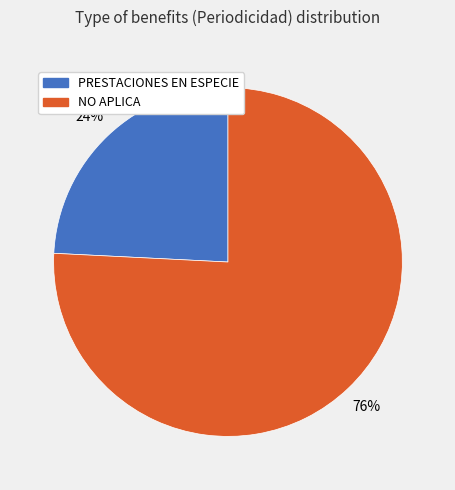

To the nearest percent, what portion does NO APLICA represent?

76%